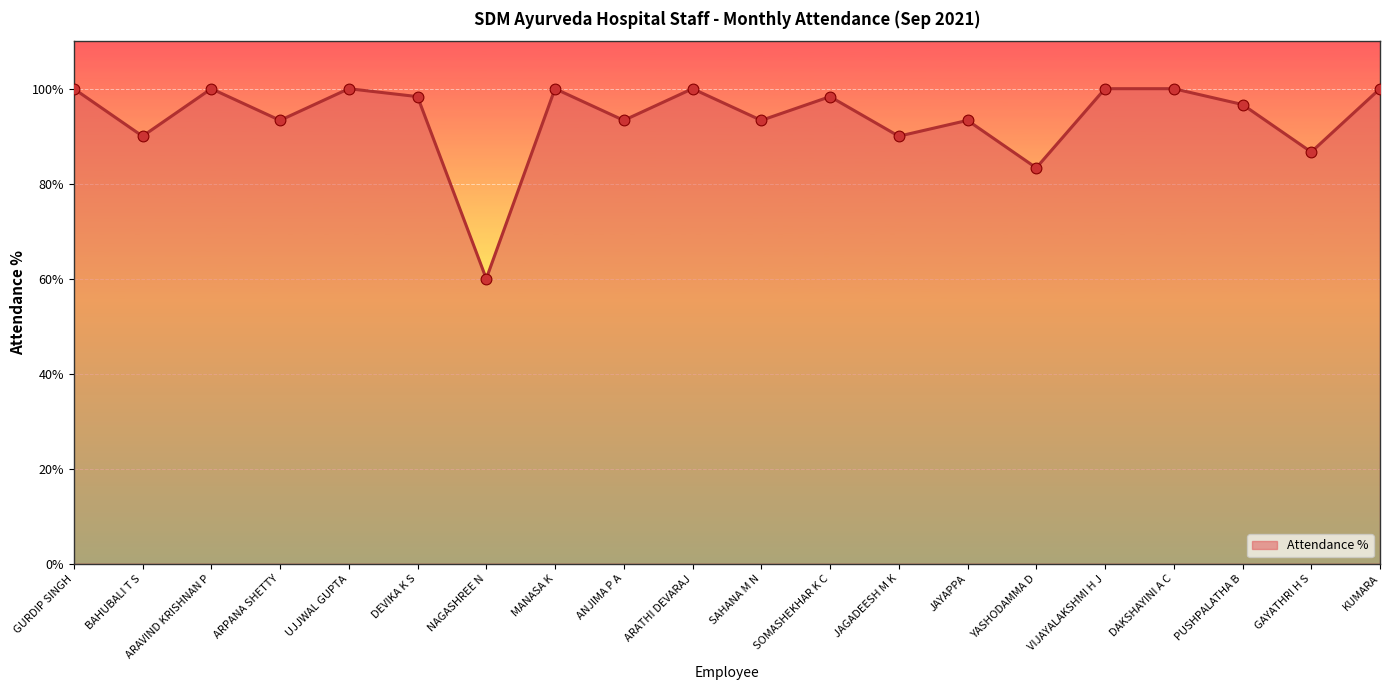

Which has a higher value, ARPANA SHETTY or MANASA K?

MANASA K